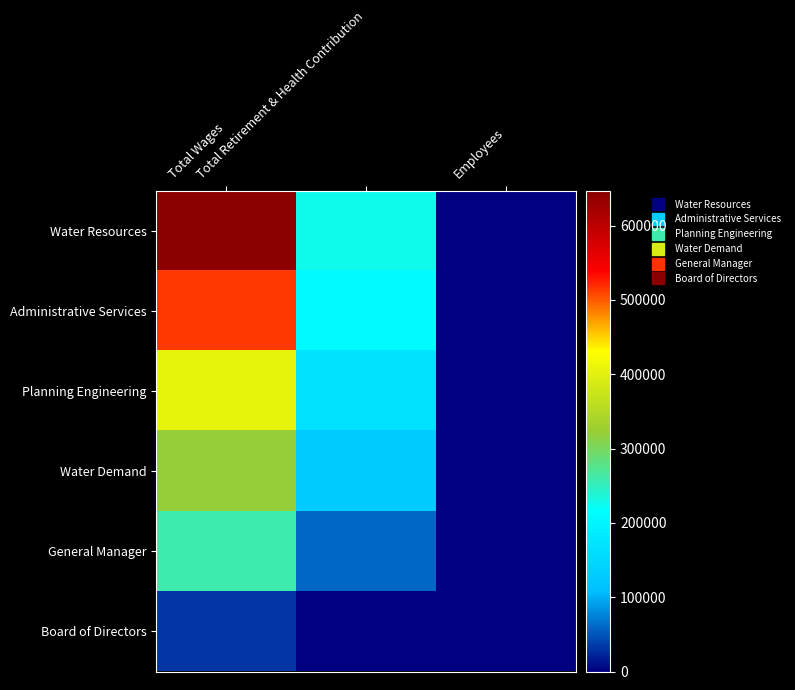

Reading left to right, extract all data points from this chart.

Water Resources: Total Wages=646838	Total Retirement & Health Contribution=225440	Employees=16
Administrative Services: Total Wages=513666	Total Retirement & Health Contribution=208973	Employees=7
Planning Engineering: Total Wages=406364	Total Retirement & Health Contribution=166801	Employees=6
Water Demand: Total Wages=318911	Total Retirement & Health Contribution=129062	Employees=5
General Manager: Total Wages=258670	Total Retirement & Health Contribution=58762	Employees=2
Board of Directors: Total Wages=30800	Total Retirement & Health Contribution=0	Employees=7